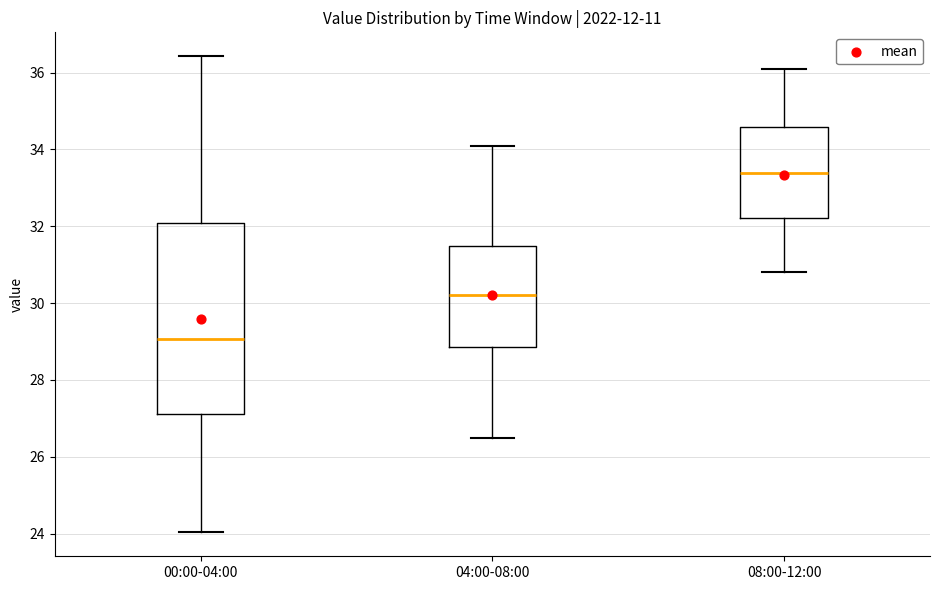

Reading left to right, read every box against the y-axis: the position of its median line, the range the box covers, and the ends of its whiskers. The values are not printed on the chart, so give them approximately, as read against the axis.

00:00-04:00: median 29.0, box 27.2 to 32.0, whiskers 24.0 to 36.4
04:00-08:00: median 30.2, box 28.8 to 31.4, whiskers 26.6 to 34.2
08:00-12:00: median 33.4, box 32.2 to 34.6, whiskers 30.8 to 36.2